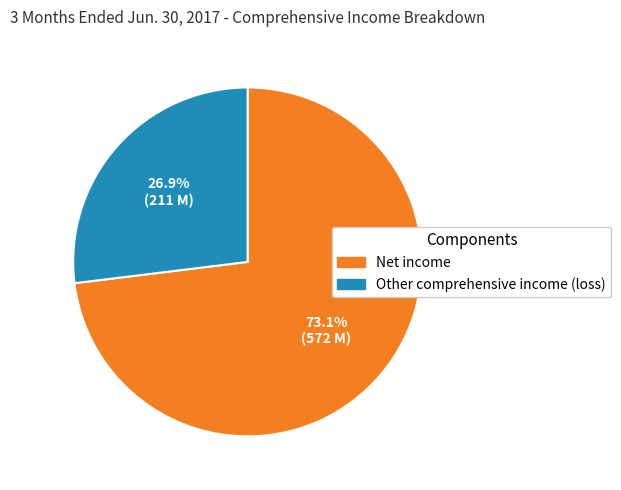

To the nearest percent, what portion does Other comprehensive income (loss) represent?

27%